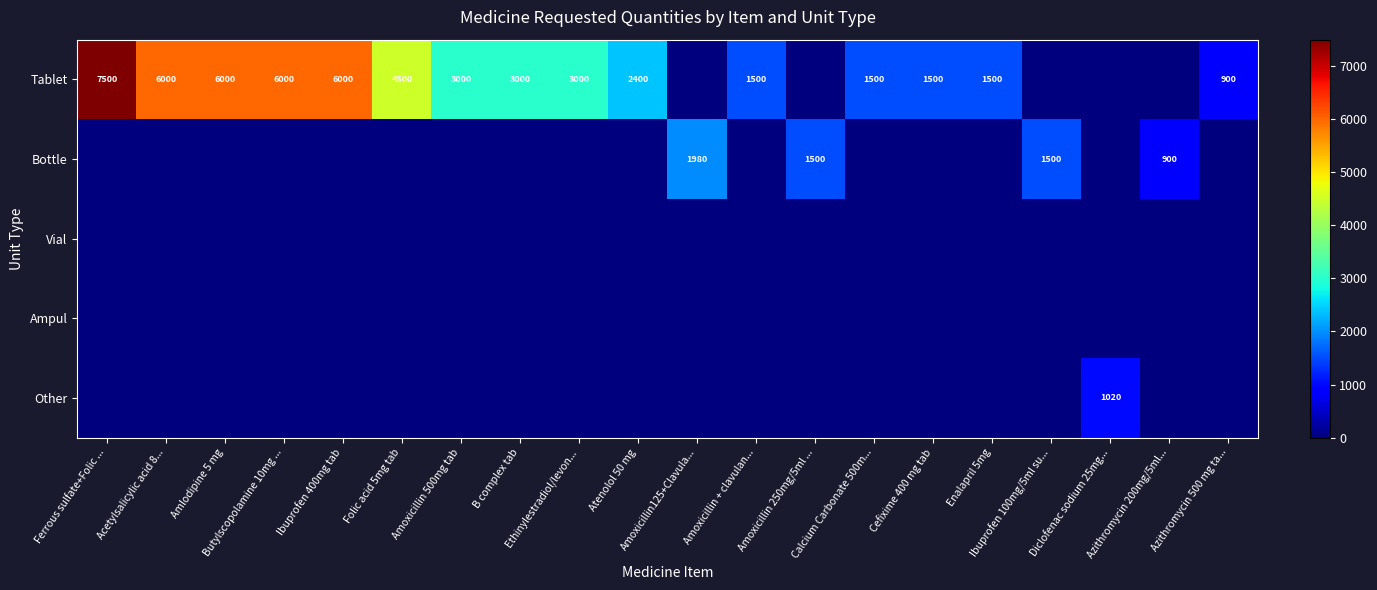

What is the approximate value of Bottle at Ibuprofen 100mg/5ml su...?

1500